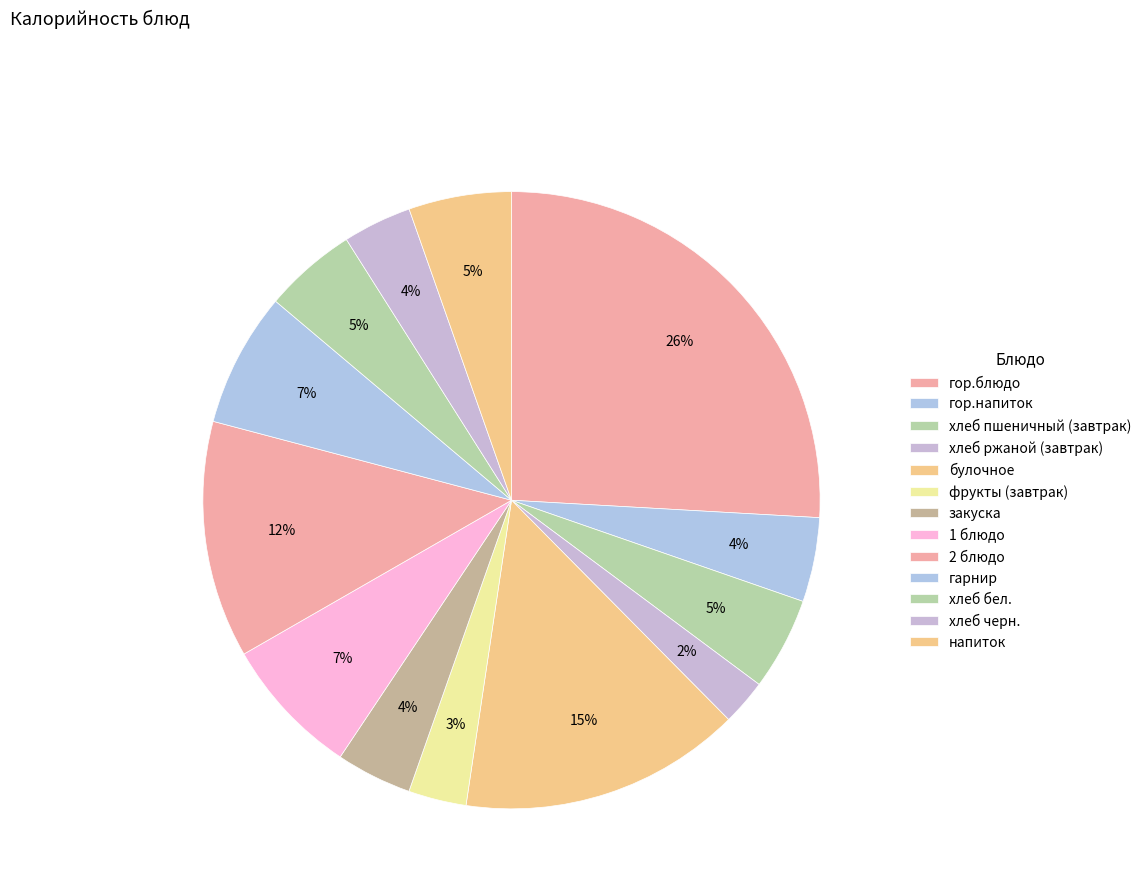

What is the change in value from 1 блюдо to 2 блюдо?

+73.8